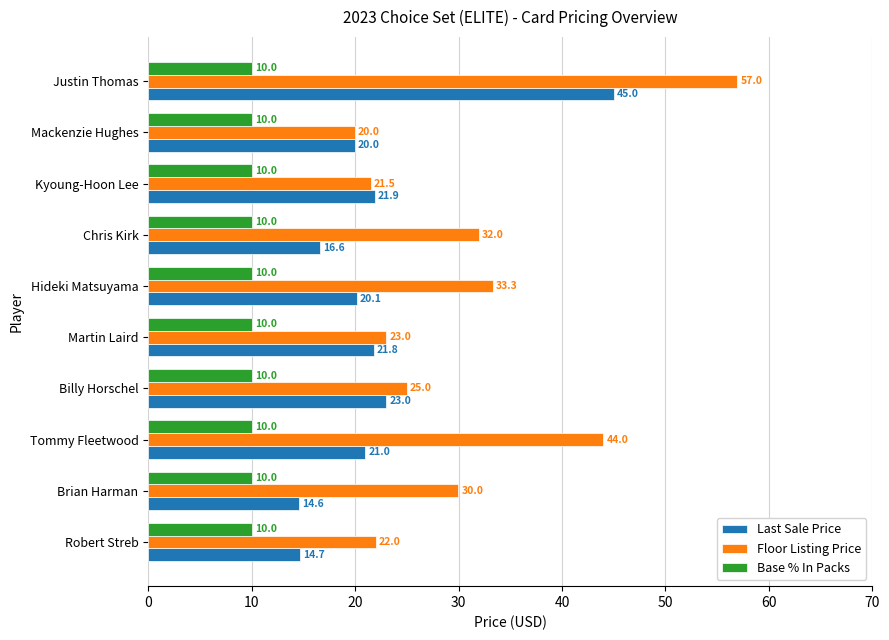

Rank the series by their average value, from highest to lowest.

Floor Listing Price, Last Sale Price, Base % In Packs